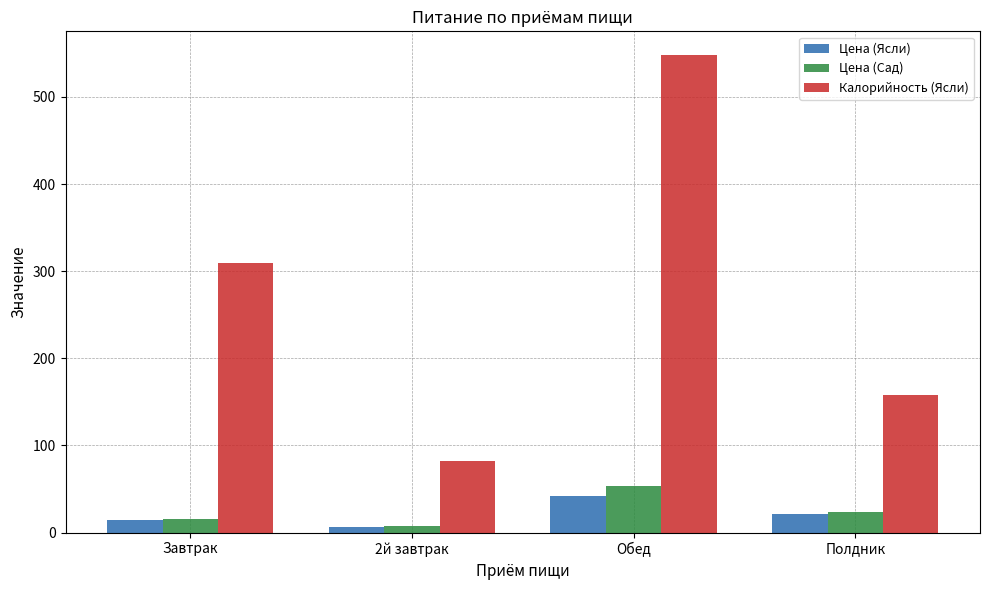

What is the difference between the maximum and minimum values in the Калорийность (Ясли) series?

465.9